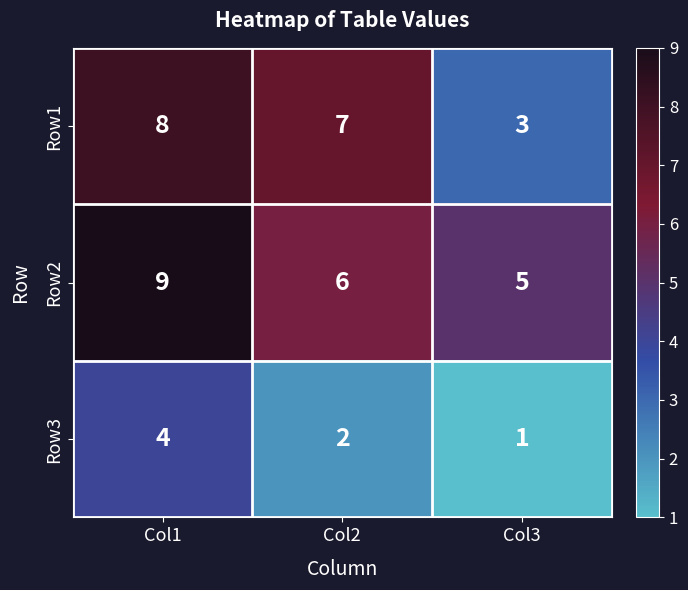

Reading right to left, extract all data points from this chart.

Row1: 3	7	8
Row2: 5	6	9
Row3: 1	2	4